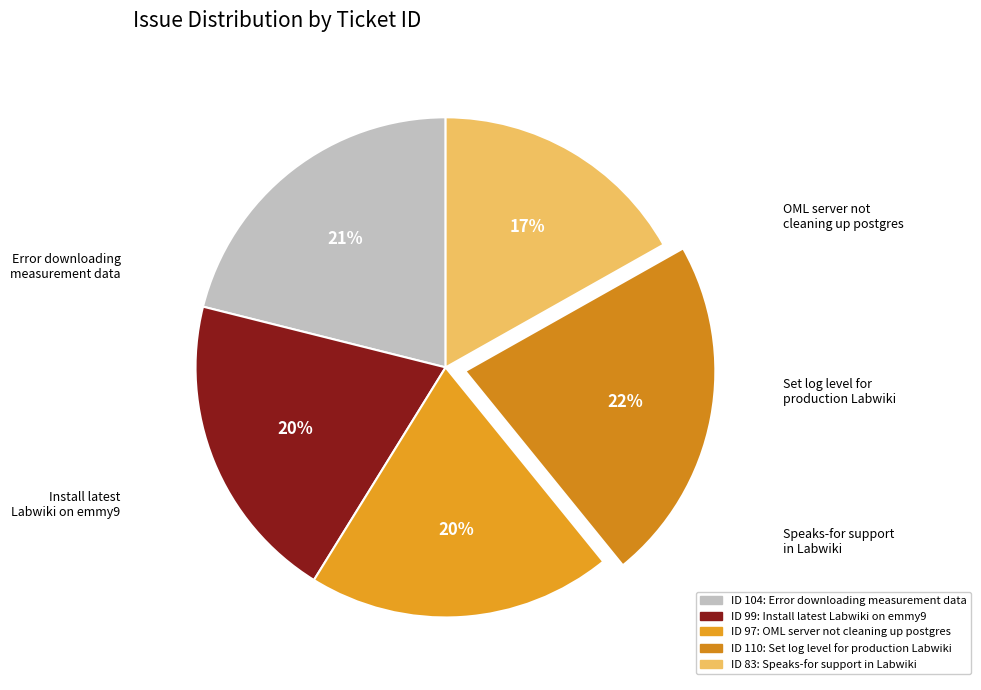

Does any single category account for the majority?

No